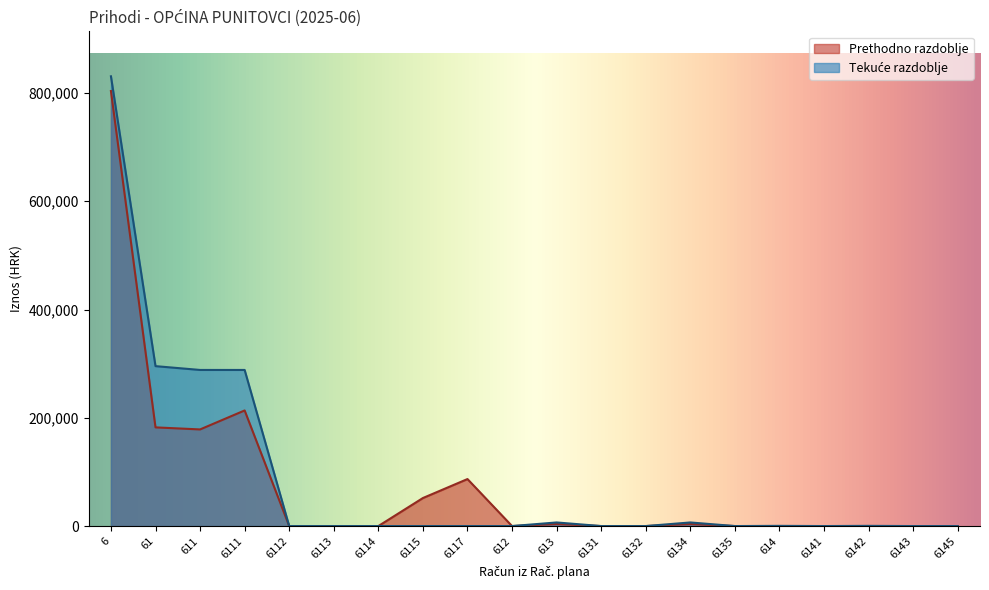

Which series has the largest range (max minus min)?

Tekuce razdoblje